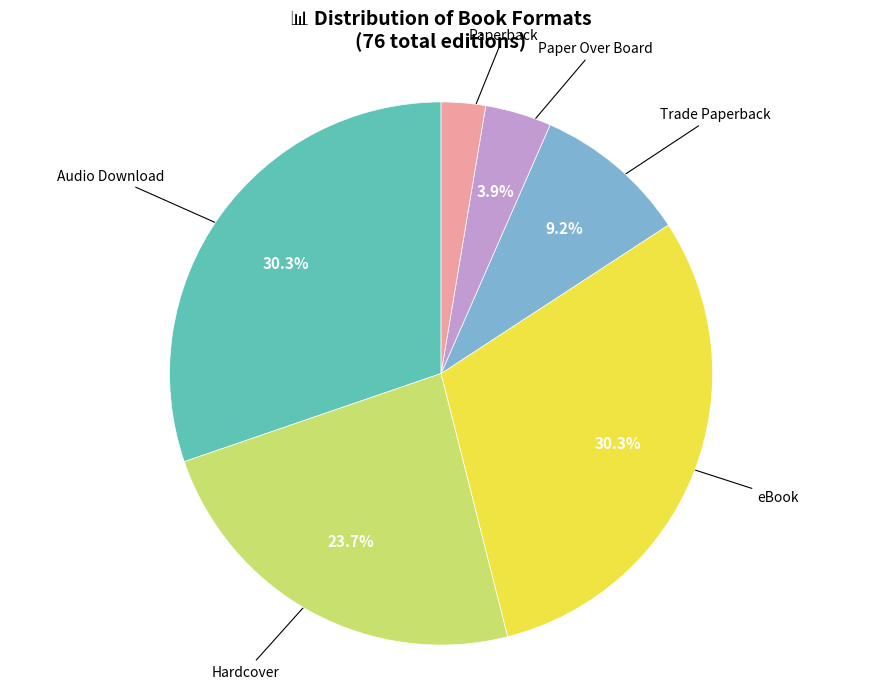

Does any single category account for the majority?

No